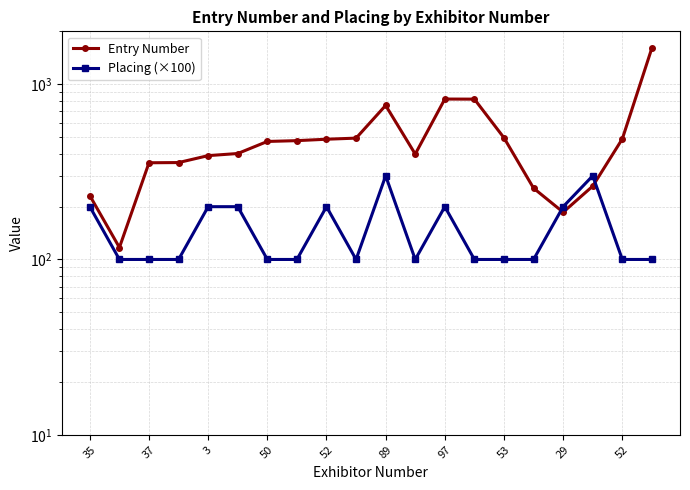

How many times do Entry Number and Placing (×100) cross each other?

2